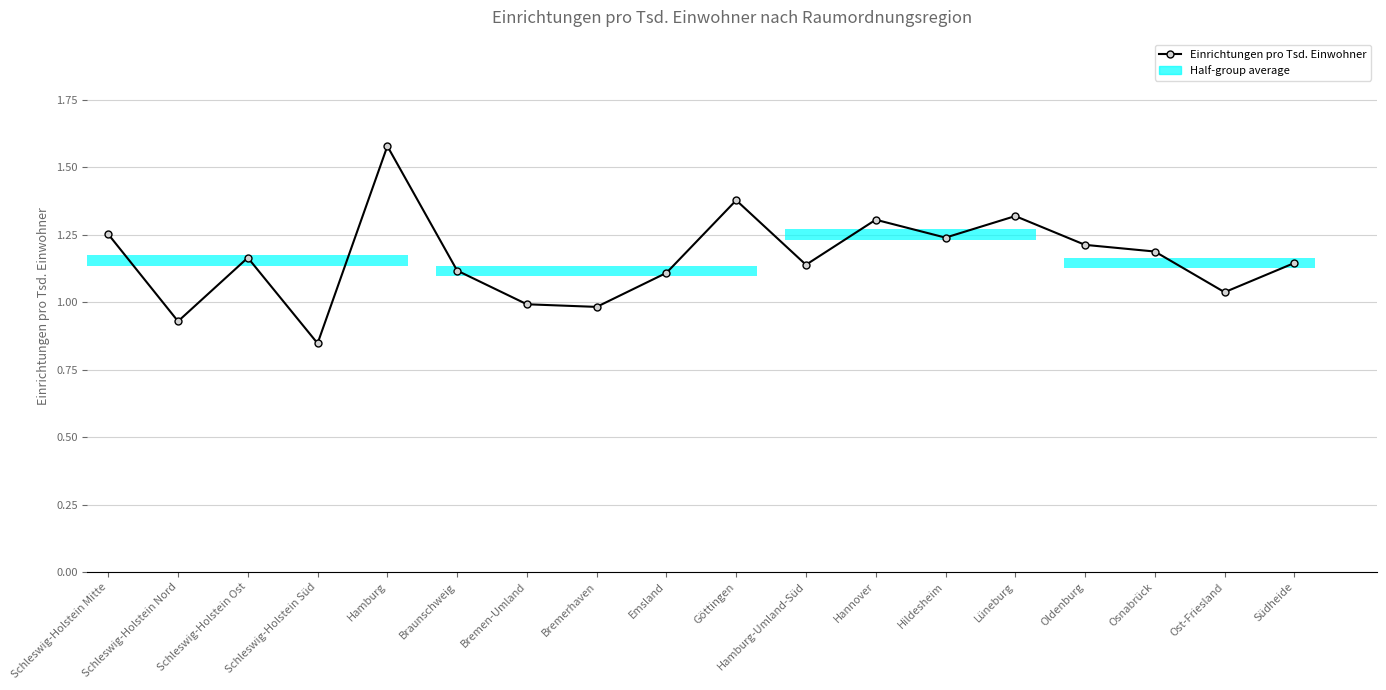

Approximately how many times larger is the value at Südheide compared to Osnabrück?

1.0